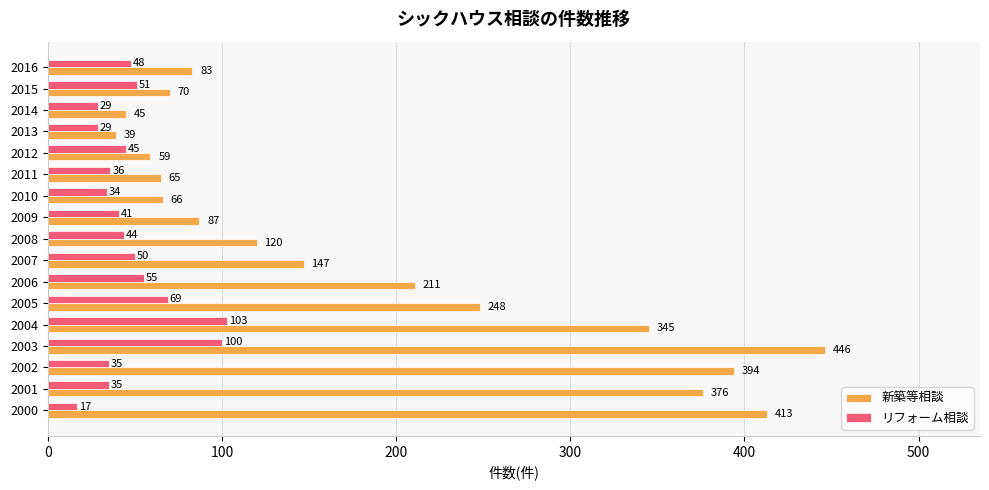

What is the average value of the リフォーム相談 series?

48